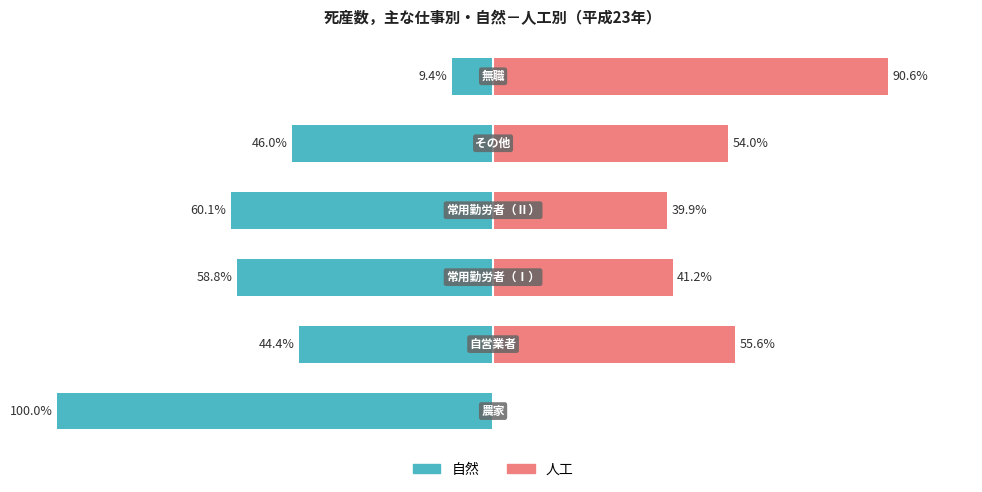

The 自然 series shows -94.6 at 2. True or false?

False